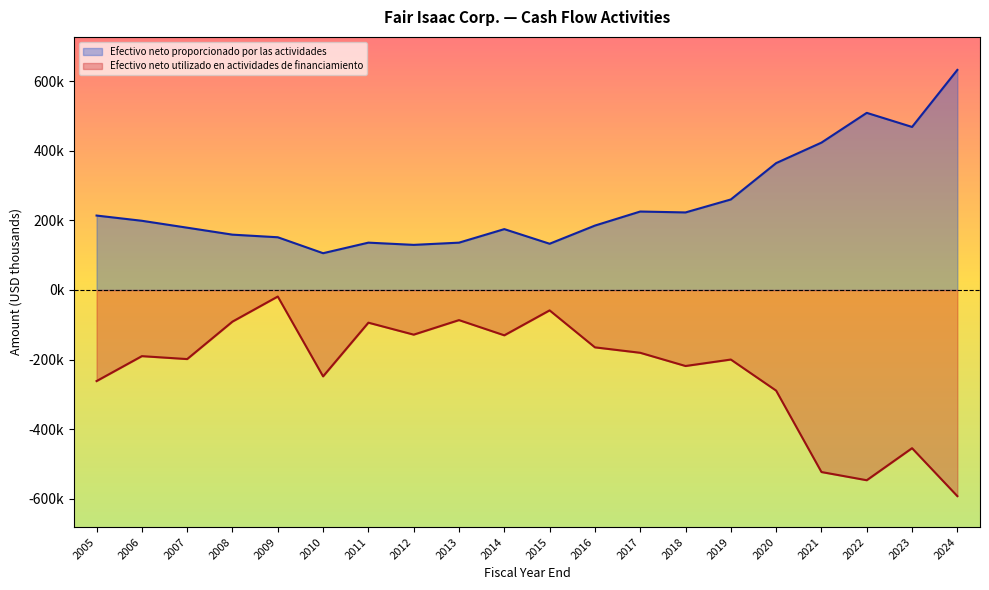

True or false: Efectivo neto utilizado en actividades de financiamiento and Efectivo neto proporcionado por las actividades intersect in this chart.

False